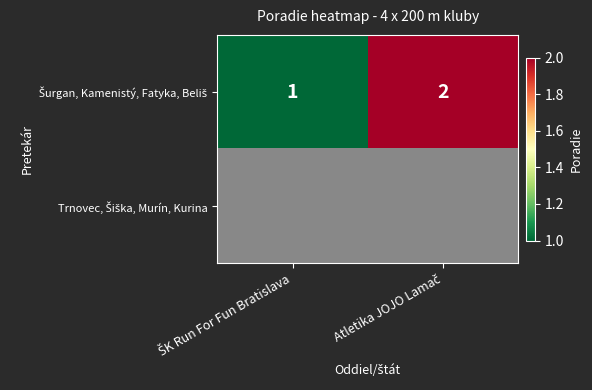

Which category has the lowest value in the Trnovec, Šiška, Murín, Kurina series?

ŠK Run For Fun Bratislava